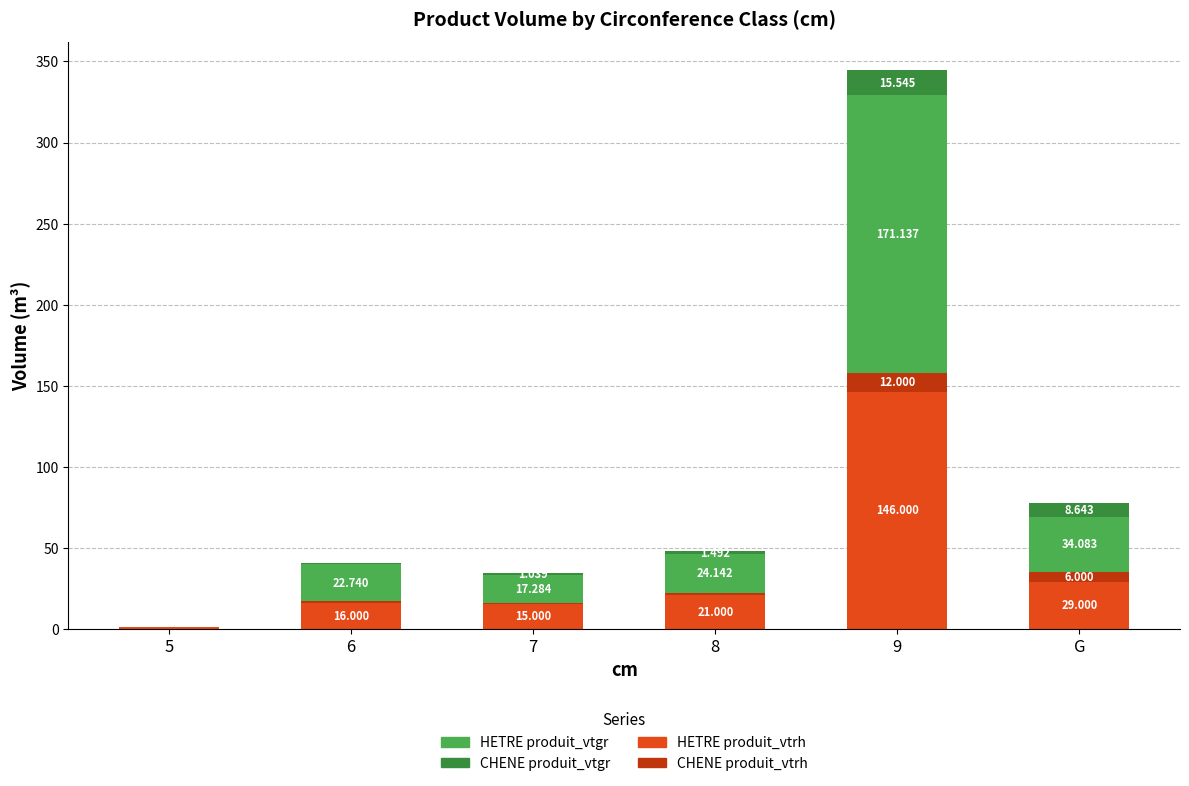

What is the sum of all HETRE produit_vtrh values?

228.0